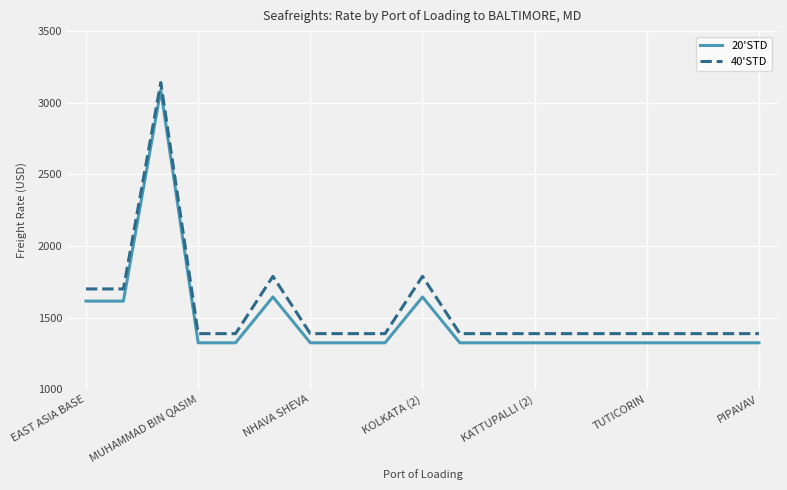

How many lines are shown in the chart?

2